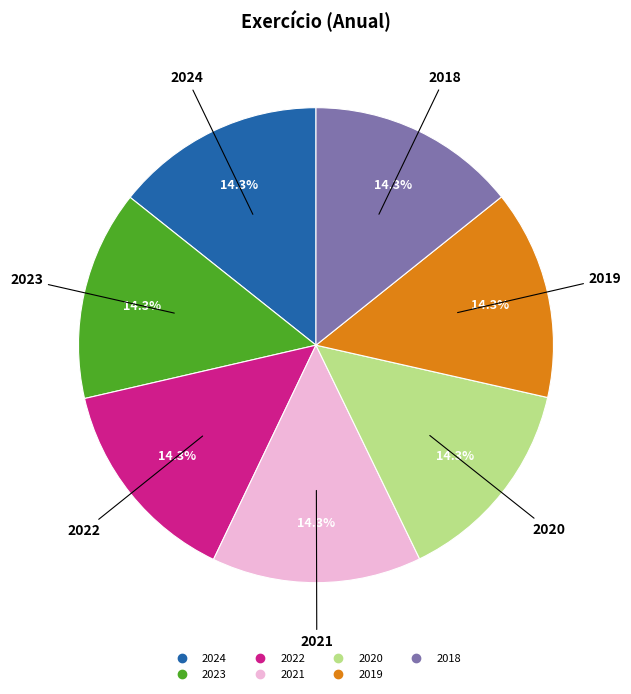

Is there any slice that represents more than half of the pie?

No